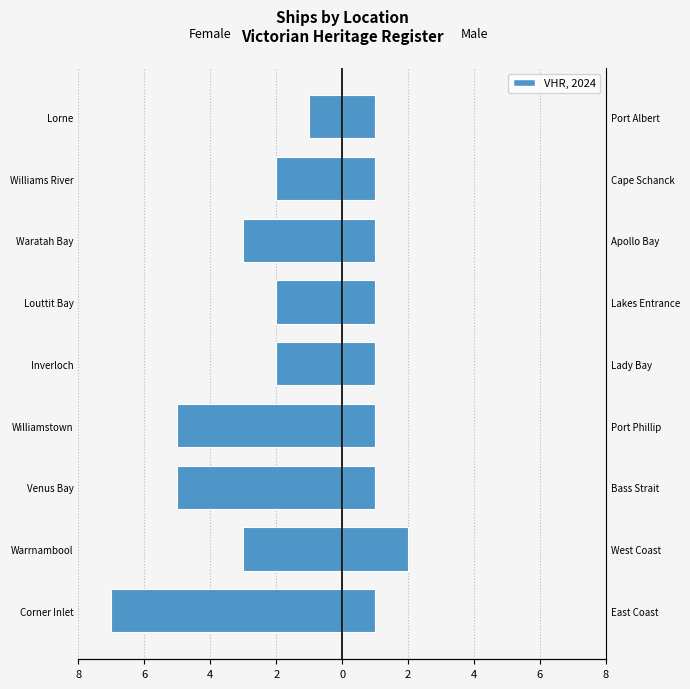

What is the difference between the Female values at Williams River and Williamstown?

3